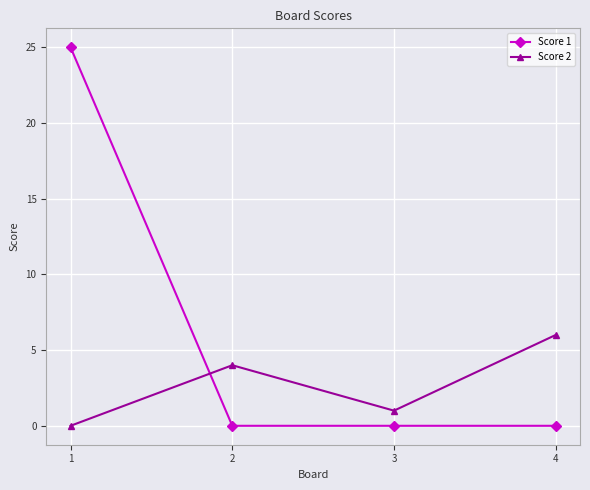

Which category has the highest value across all series?

1